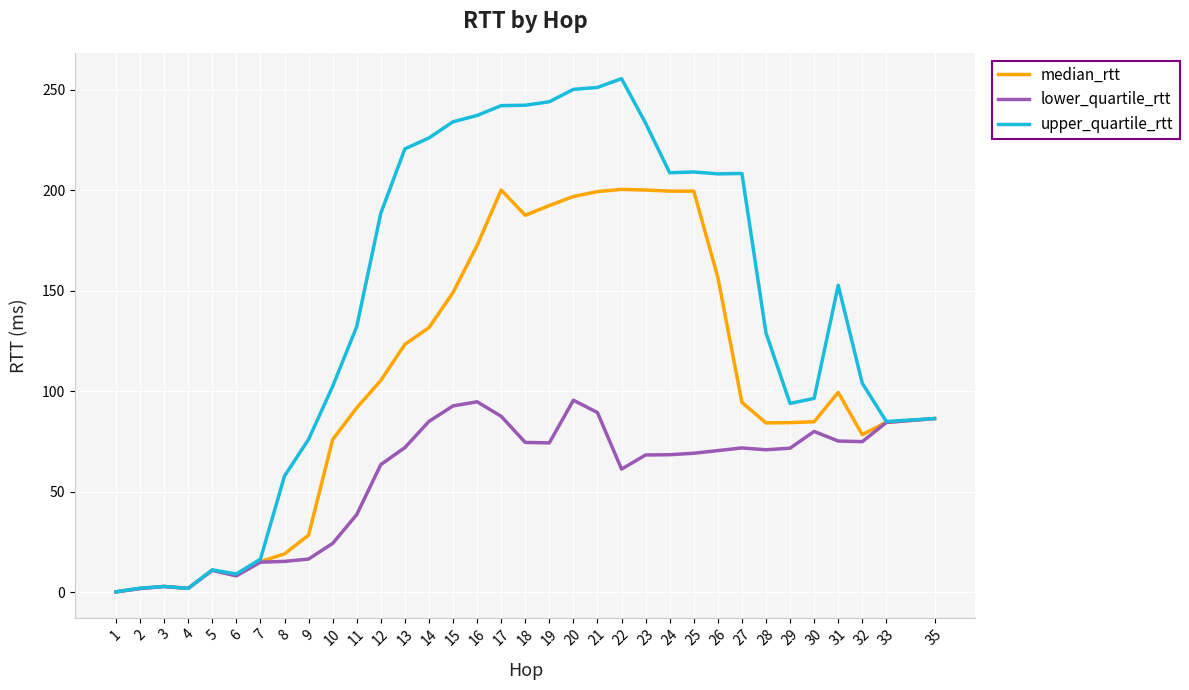

What is the spread (max minus min) of values at 27?

136.5